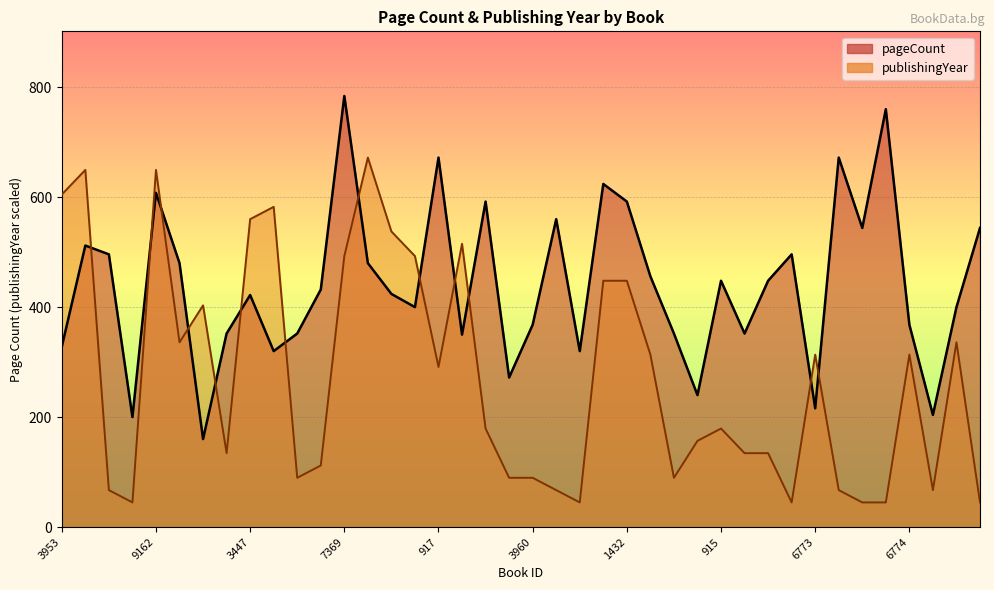

What is the spread (max minus min) of values at 921?

92.8